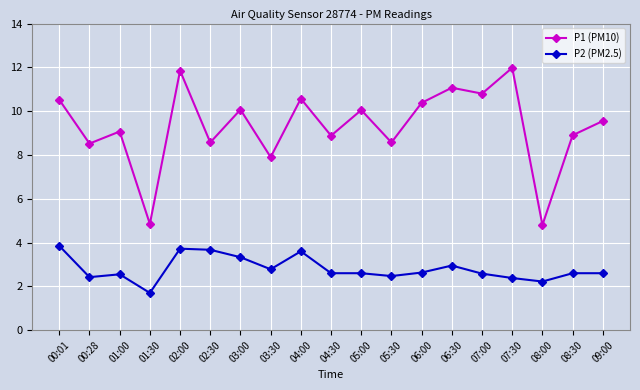

At which category does P2 (PM2.5) reach its first local valley?

00:28